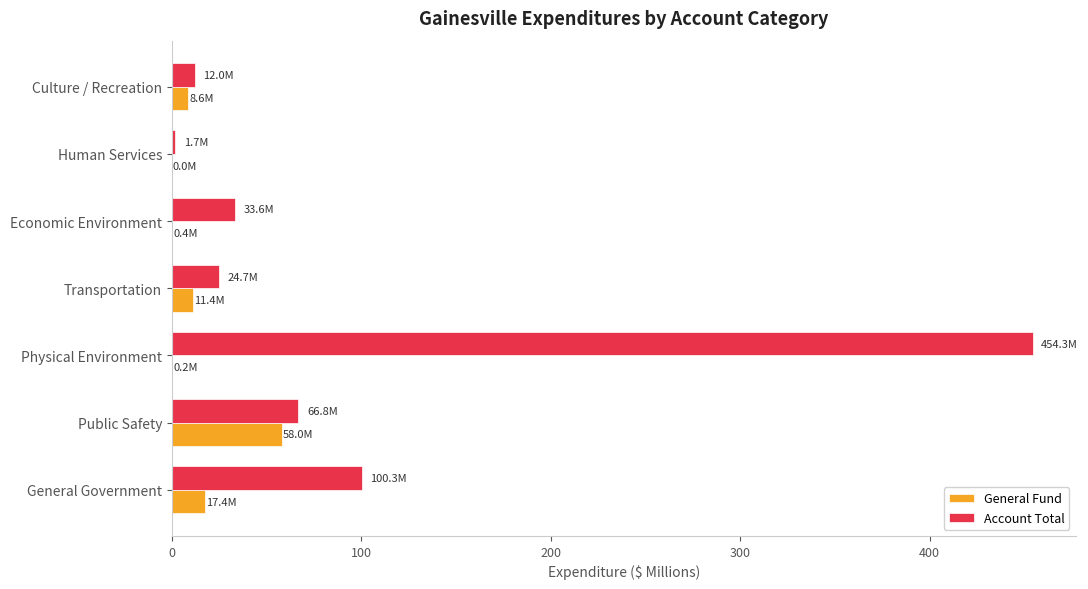

Between General Government and Human Services, which series saw the biggest shift?

Account Total